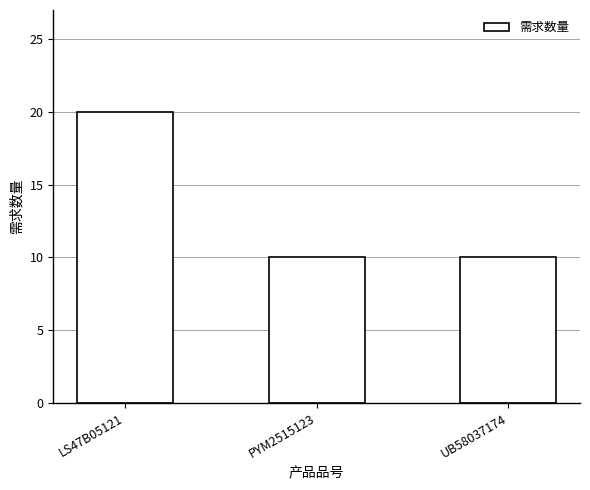

What is the minimum value shown in the chart?

10